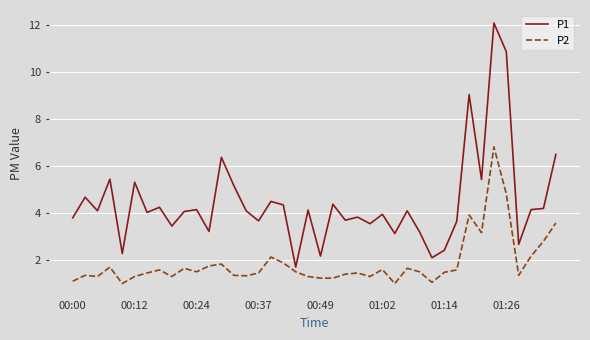

What is the minimum value shown in the chart?

1.0